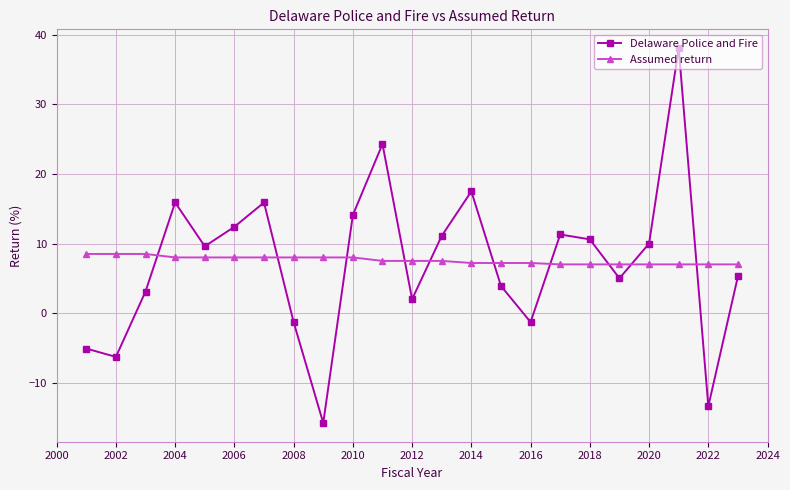

At how many categories does at least one series exceed 1?

23